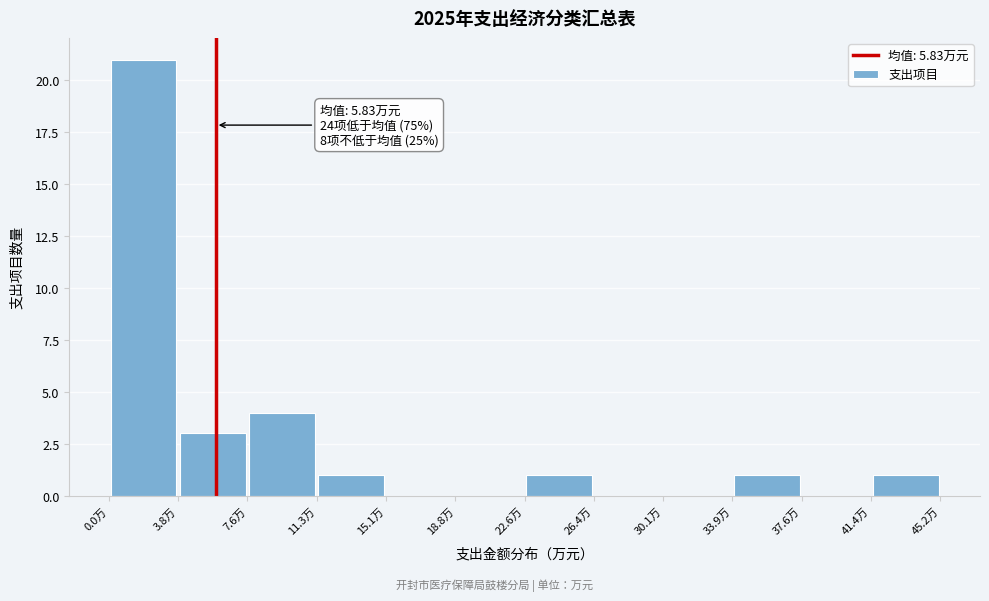

Which range on the x-axis has the tallest bar?

0.0 to 4.0